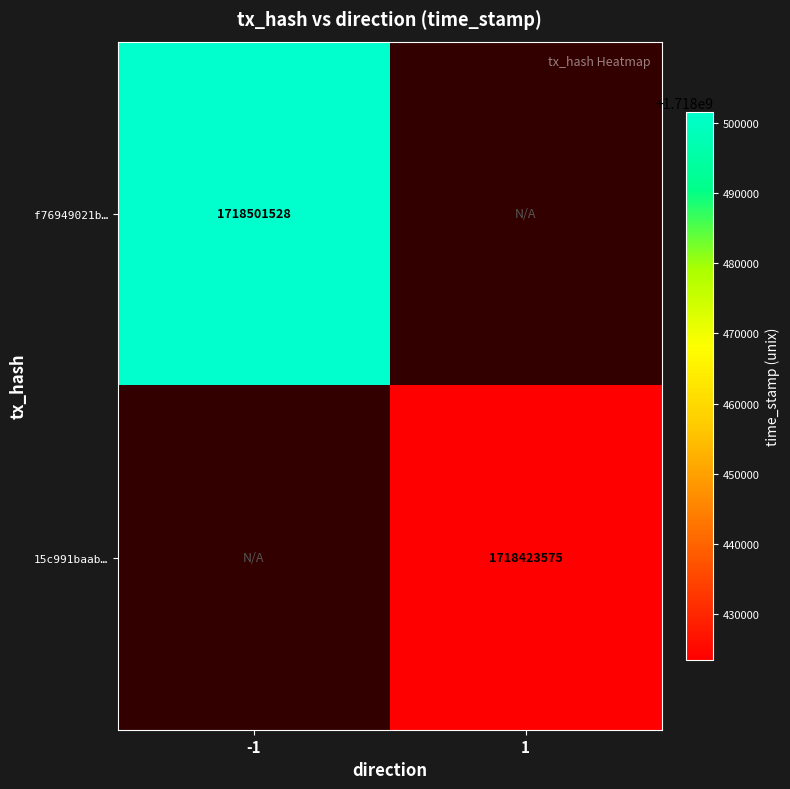

True or false: 15c991baab… has a value of 1718423575 at 1.

True